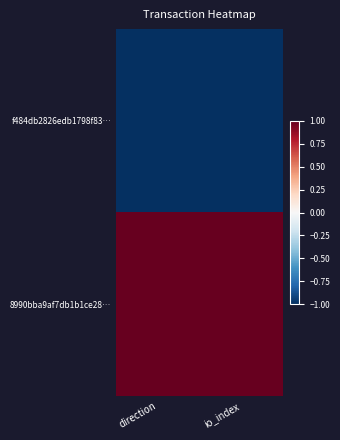

Which label corresponds to the largest value in the chart?

direction